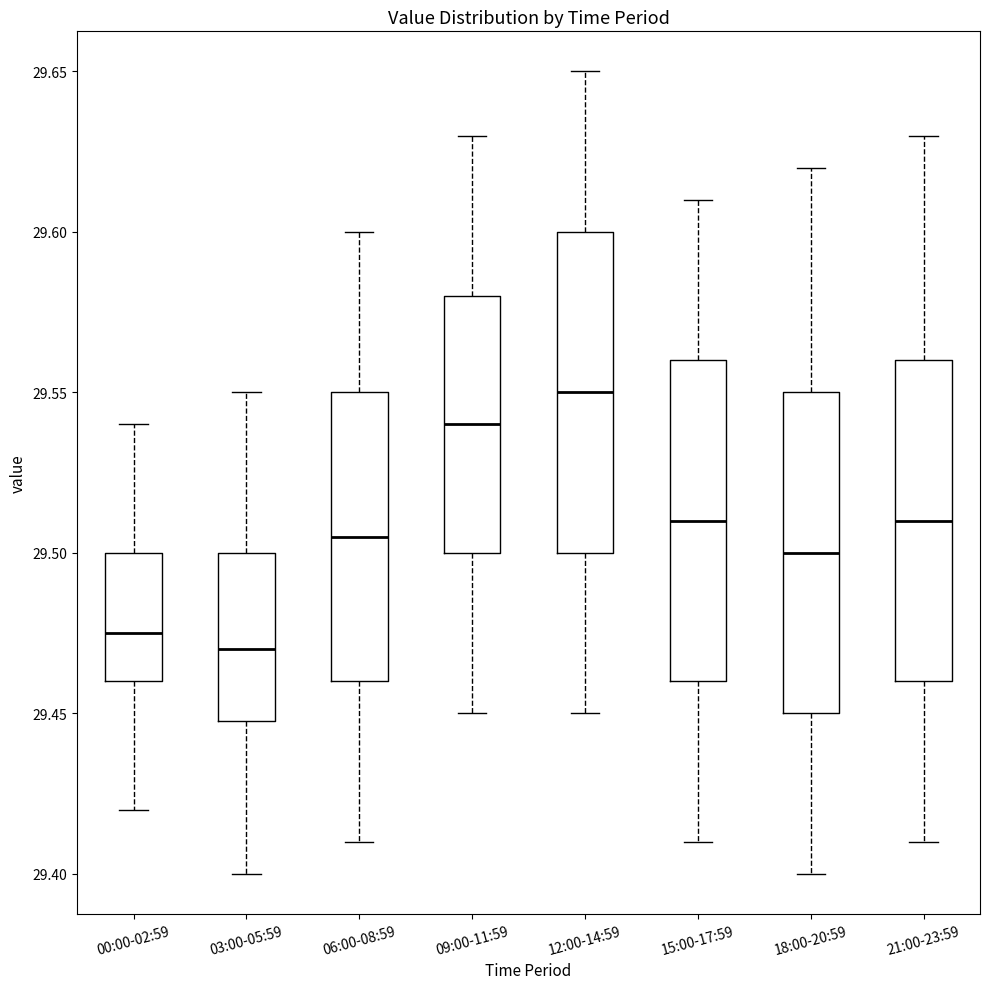

Reading left to right, read every box against the y-axis: the position of its median line, the range the box covers, and the ends of its whiskers. The values are not printed on the chart, so give them approximately, as read against the axis.

00:00-02:59: median 29.475, box 29.460 to 29.500, whiskers 29.420 to 29.540
03:00-05:59: median 29.470, box 29.450 to 29.500, whiskers 29.400 to 29.550
06:00-08:59: median 29.505, box 29.460 to 29.550, whiskers 29.410 to 29.600
09:00-11:59: median 29.540, box 29.500 to 29.580, whiskers 29.450 to 29.630
12:00-14:59: median 29.550, box 29.500 to 29.600, whiskers 29.450 to 29.650
15:00-17:59: median 29.510, box 29.460 to 29.560, whiskers 29.410 to 29.610
18:00-20:59: median 29.500, box 29.450 to 29.550, whiskers 29.400 to 29.620
21:00-23:59: median 29.510, box 29.460 to 29.560, whiskers 29.410 to 29.630